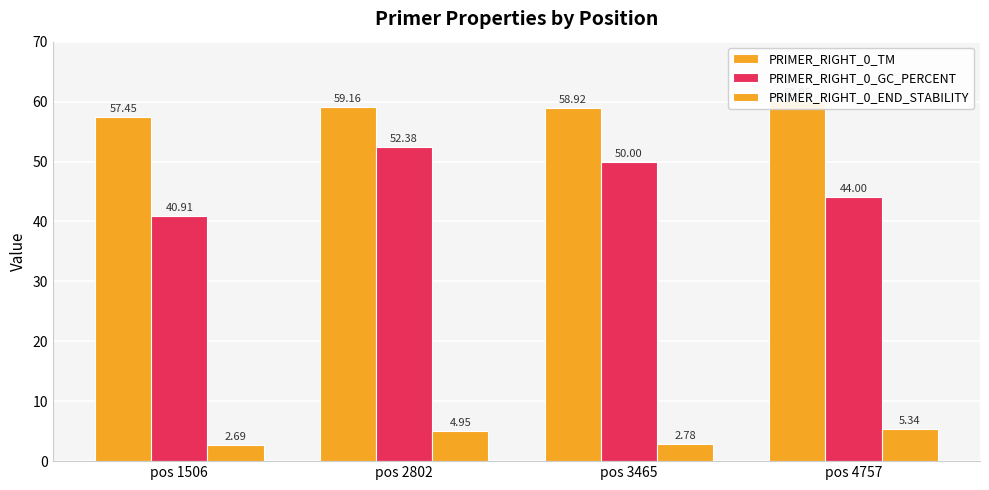

What are all the series names shown in the legend?

PRIMER_RIGHT_0_TM, PRIMER_RIGHT_0_GC_PERCENT, PRIMER_RIGHT_0_END_STABILITY